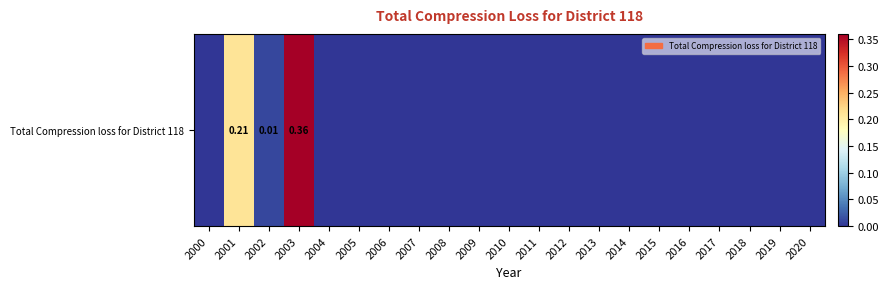

Reading left to right, what are all the values shown in this chart?

2000=0.0	2001=0.2	2002=0.0	2003=0.4	2004=0.0	2005=0.0	2006=0.0	2007=0.0	2008=0.0	2009=0.0	2010=0.0	2011=0.0	2012=0.0	2013=0.0	2014=0.0	2015=0.0	2016=0.0	2017=0.0	2018=0.0	2019=0.0	2020=0.0